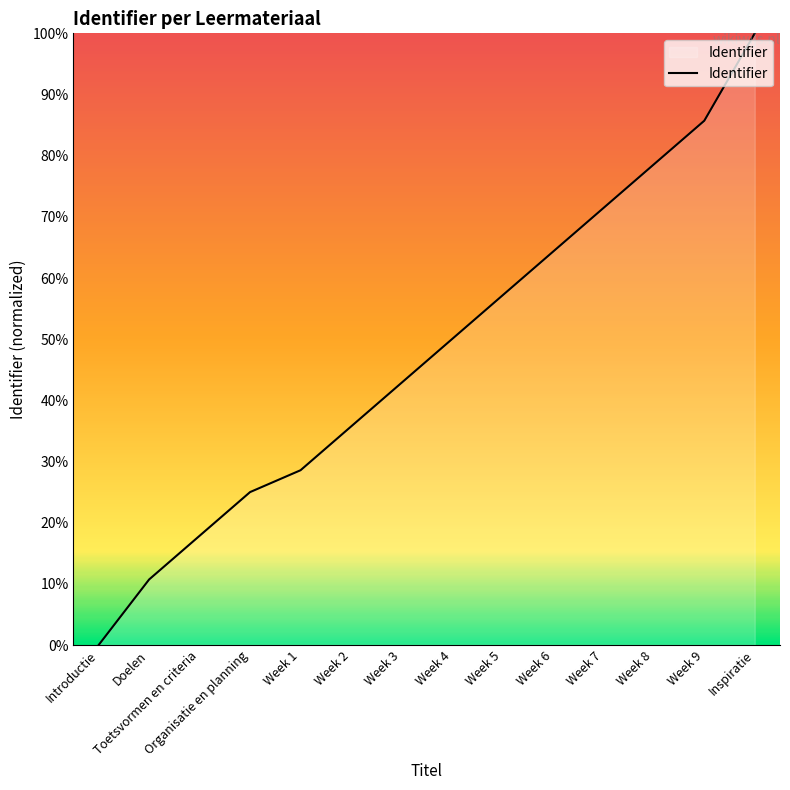

How many lines are shown in the chart?

1